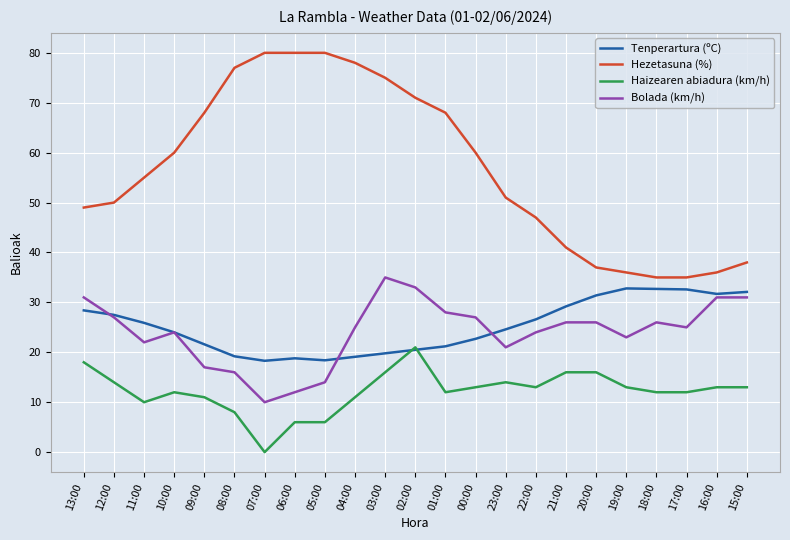

What value does the Tenperartura (ºC) series have at 05:00?

18.4